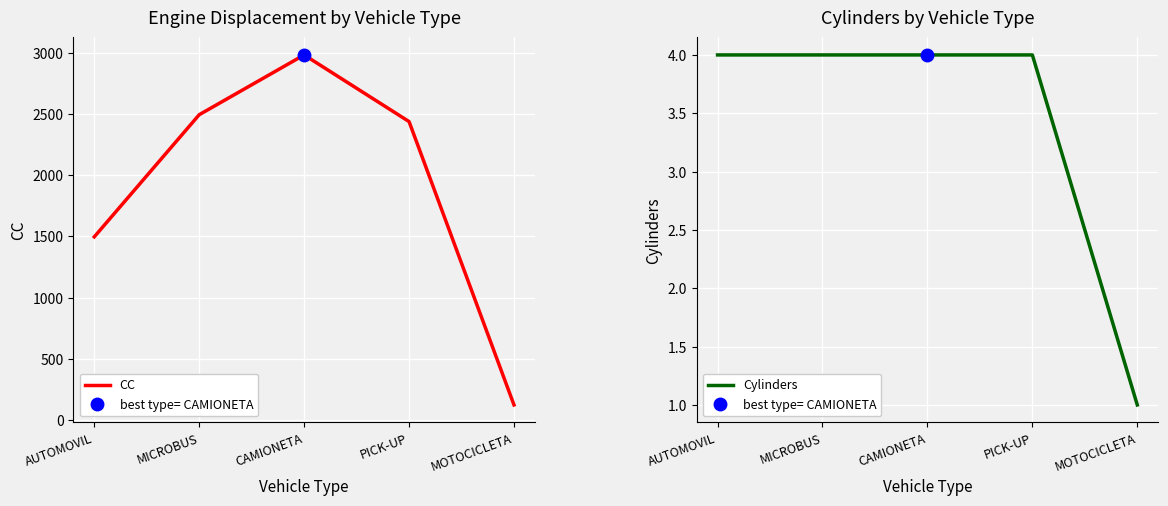

At which label is Cylinders closest to 2?

MOTOCICLETA